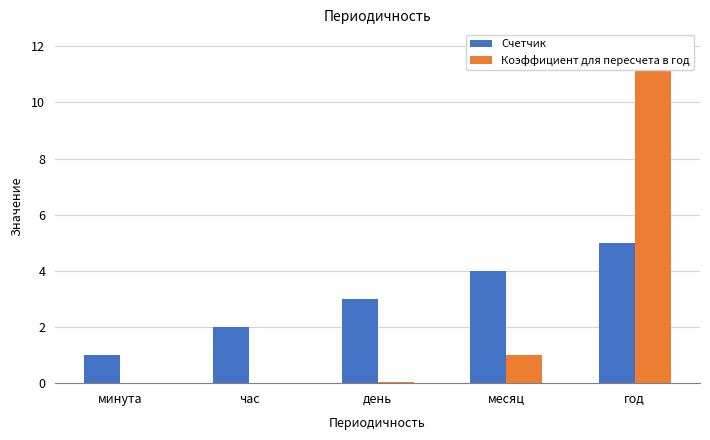

Which series has the largest range (max minus min)?

Коэффициент для пересчета в год